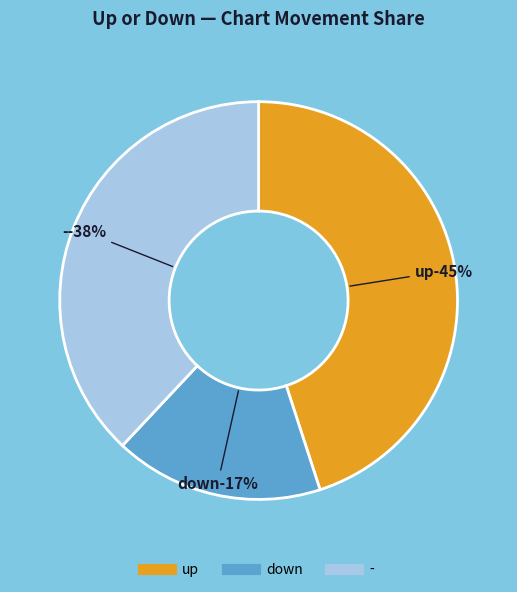

Do up and - together represent more than half of the pie?

Yes